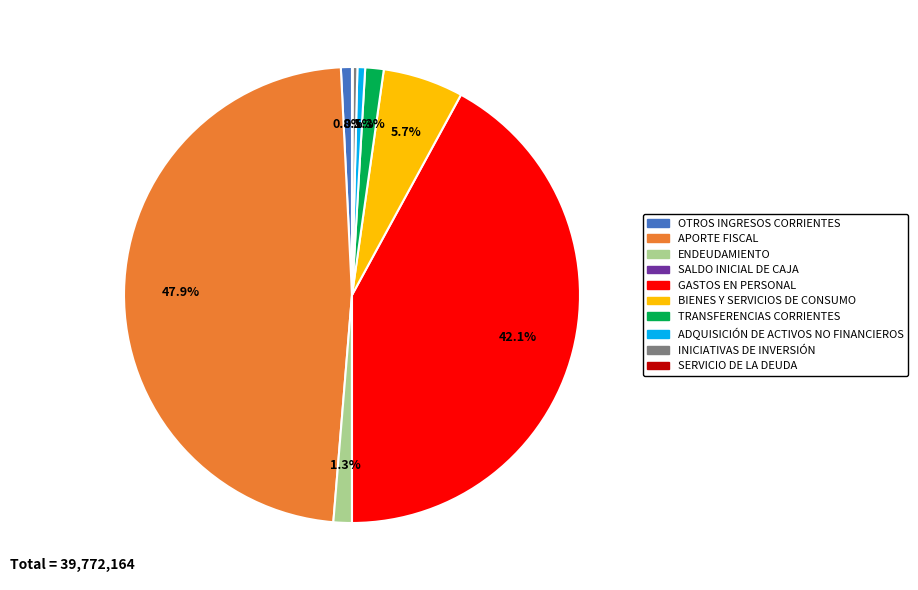

Do GASTOS EN PERSONAL and ENDEUDAMIENTO together represent more than half of the pie?

No